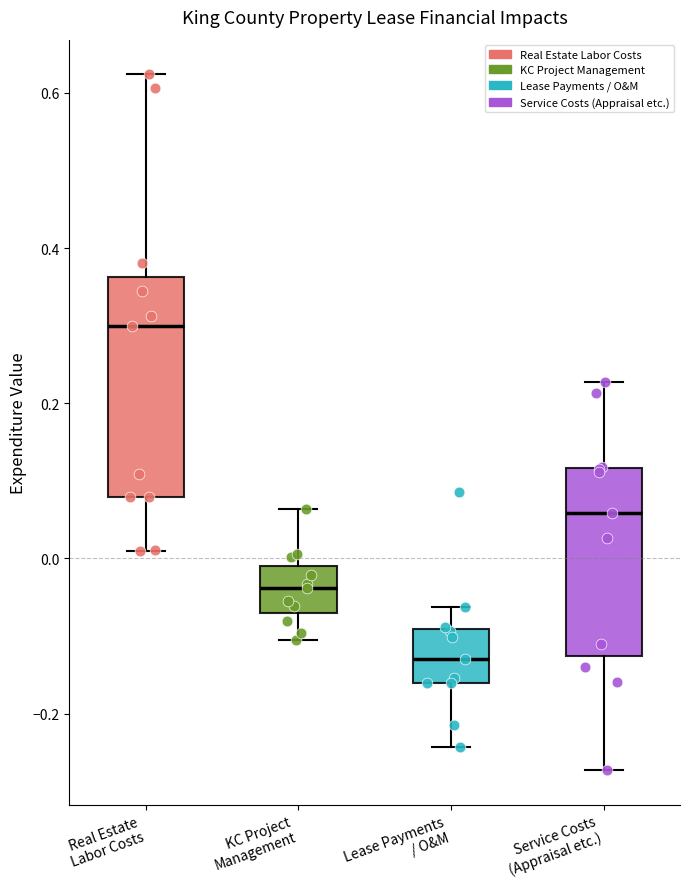

Where is the upper edge of the box for KC Project Management on the y-axis? The values are not printed on the chart, so give them approximately, as read against the axis.

0.00